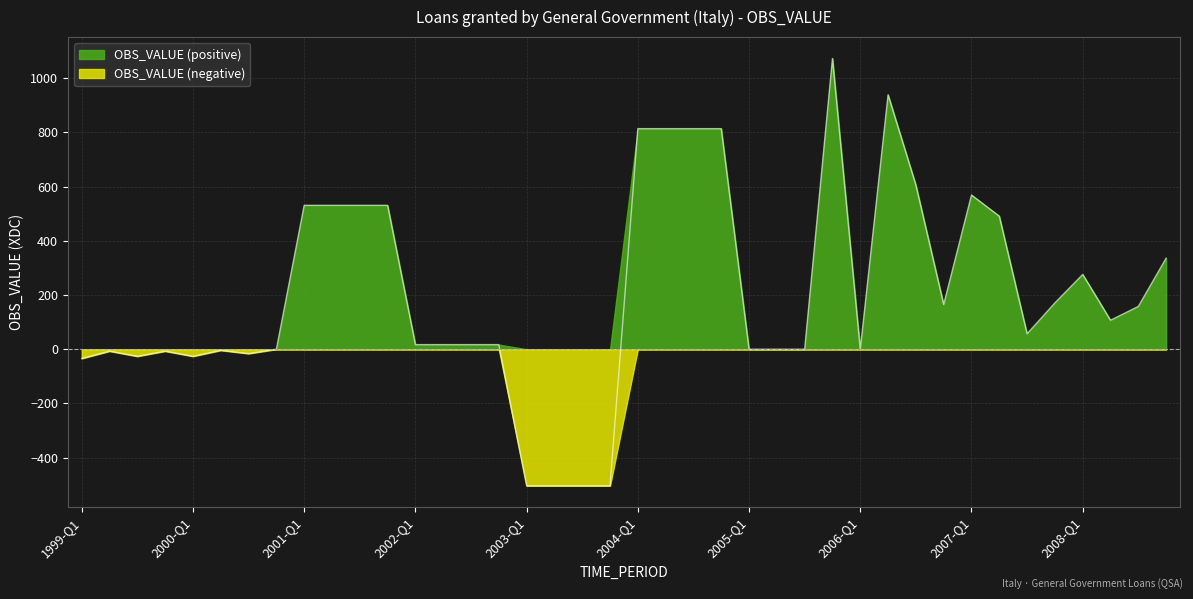

The value at 2008-Q3 is 158. True or false?

True